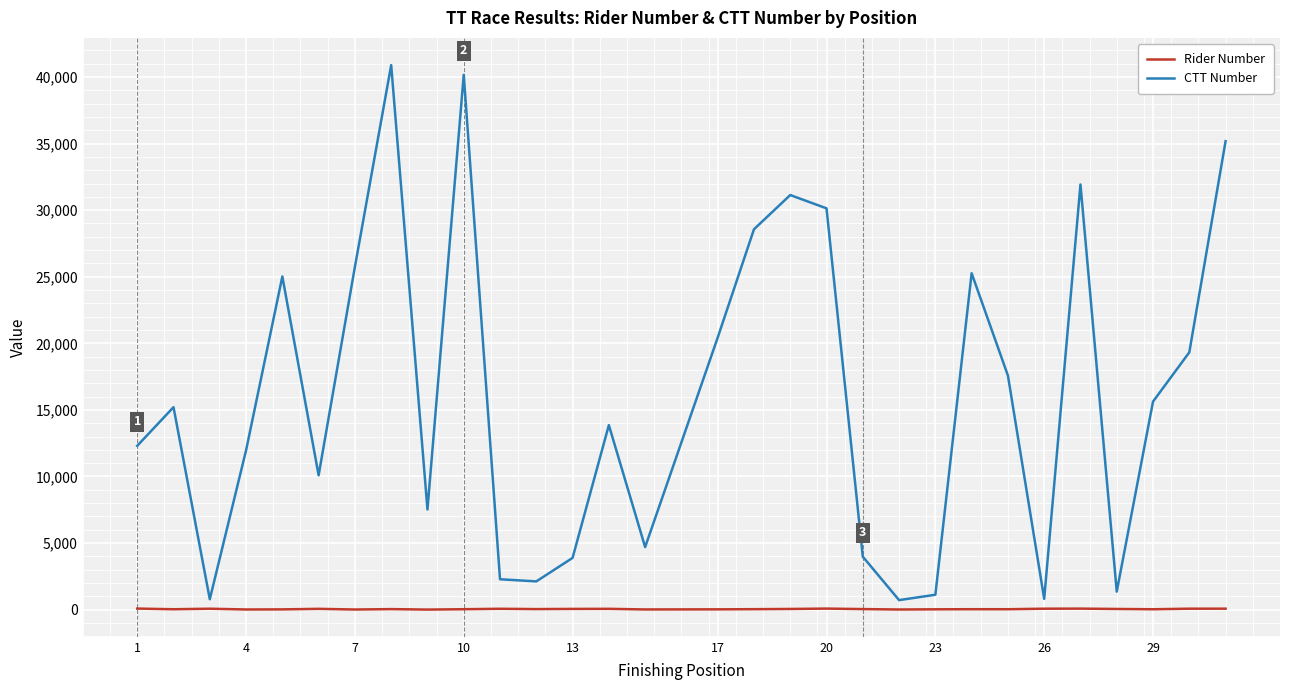

List the series in order of their overall mean, highest first.

CTT Number, Rider Number